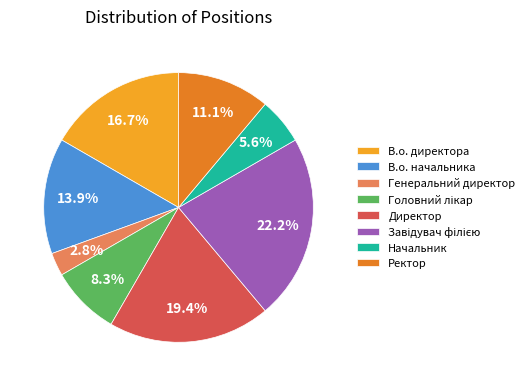

What percentage is the В.о. начальника slice, to the nearest percent?

14%